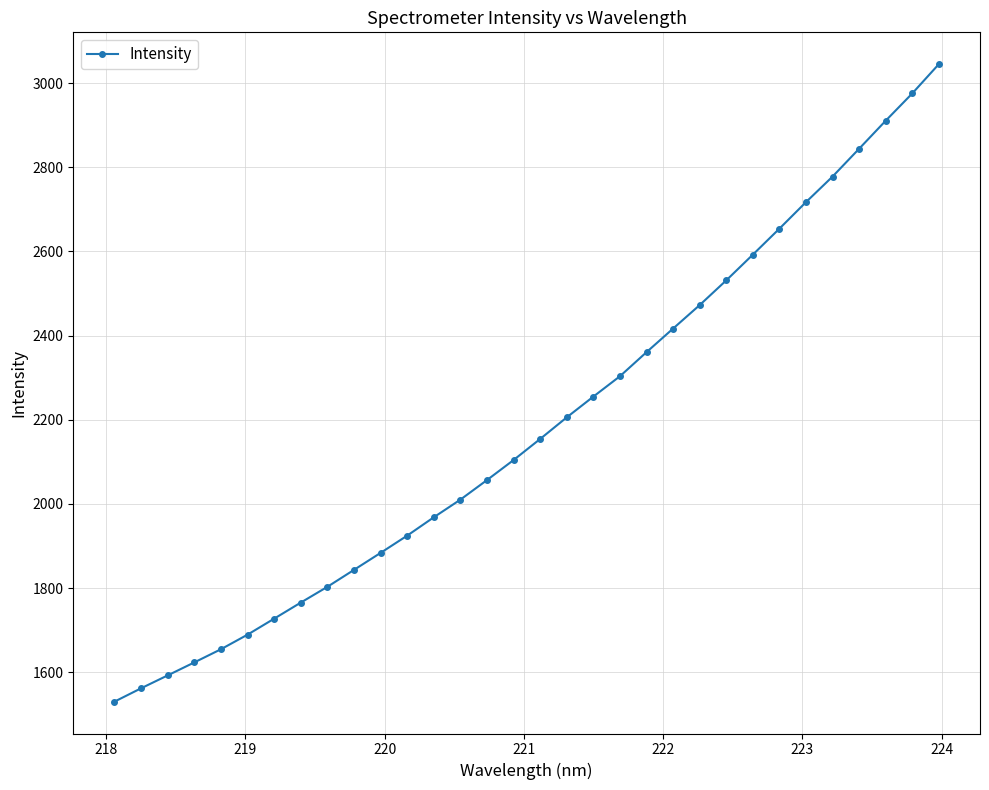

What is the value of the 17th point from the left?

2154.6